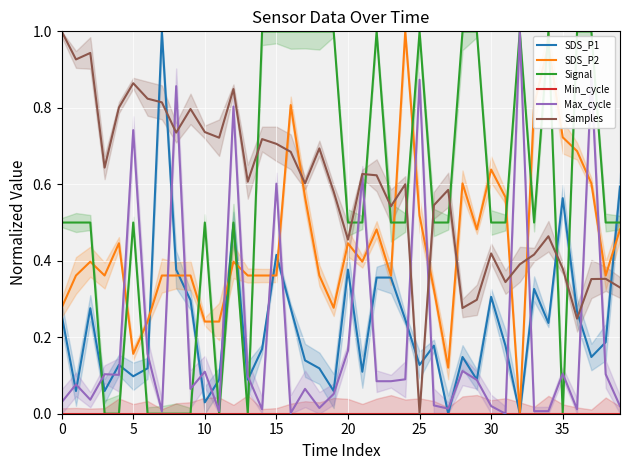

True or false: Min_cycle and Max_cycle cross at least once.

False